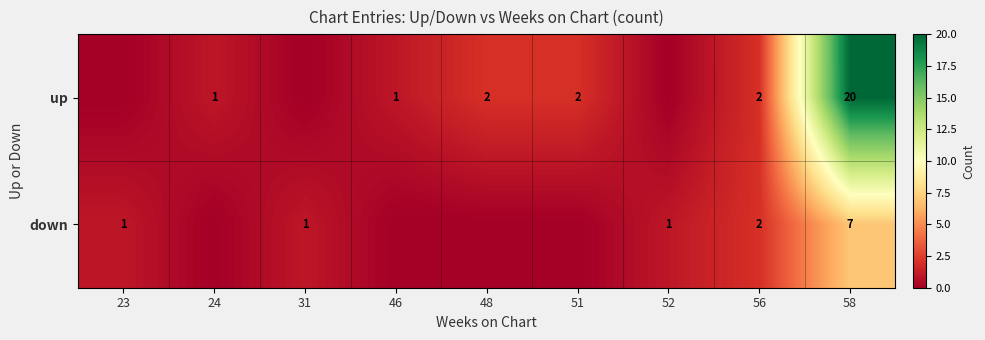

What is the total value across all series at 56?

4